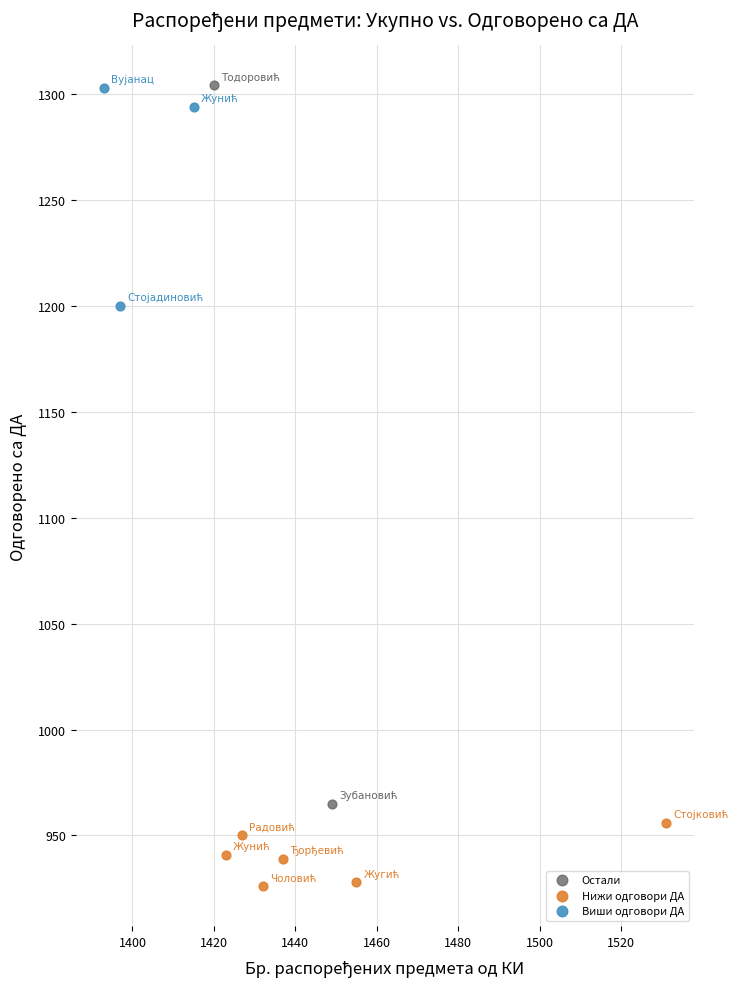

What are all the series names shown in the legend?

Остали, Нижи одговори ДА, Виши одговори ДА